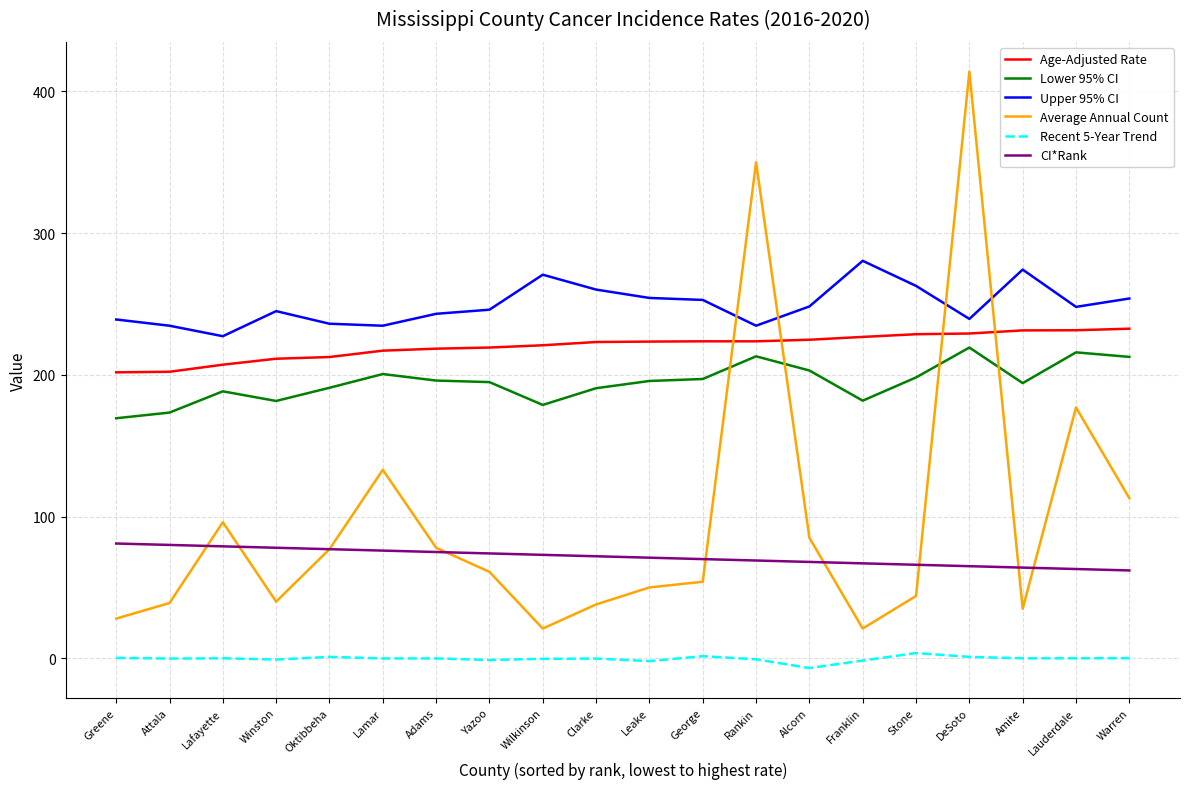

Is it true that CI*Rank equals 113.5 at Rankin?

False